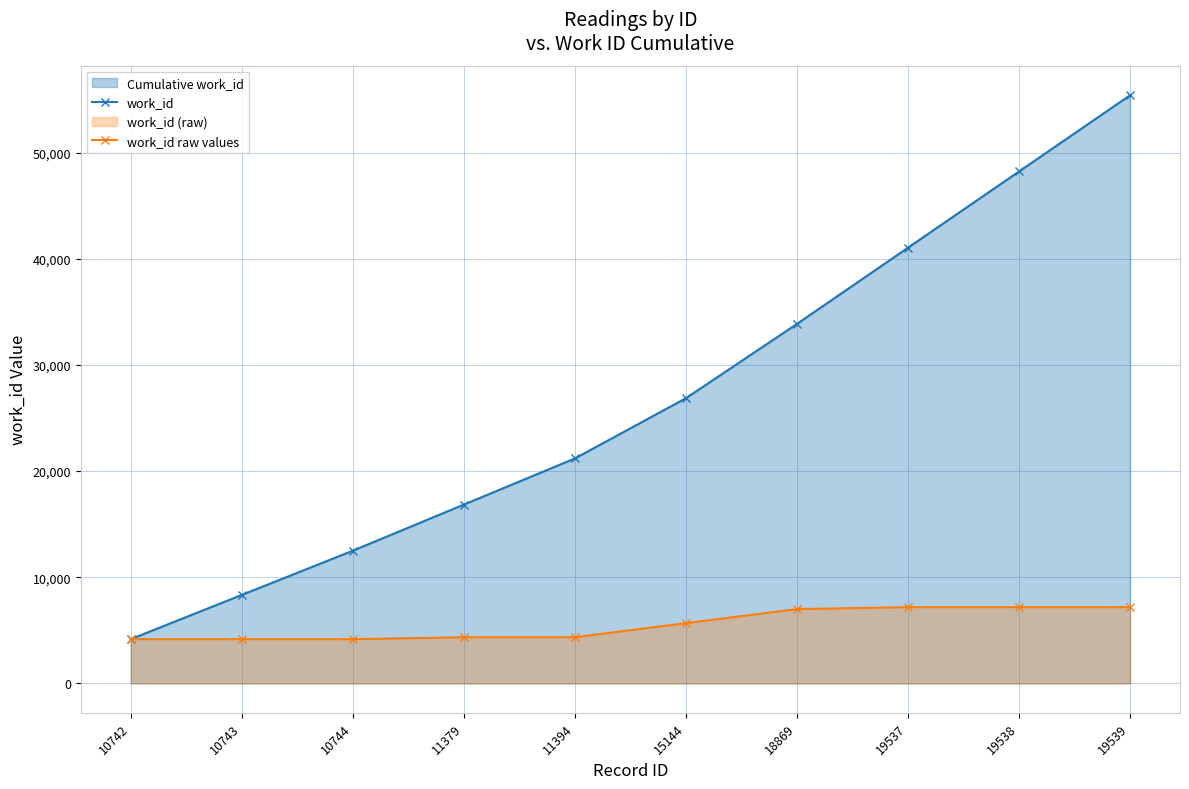

True or false: work_id raw values and work_id intersect in this chart.

False